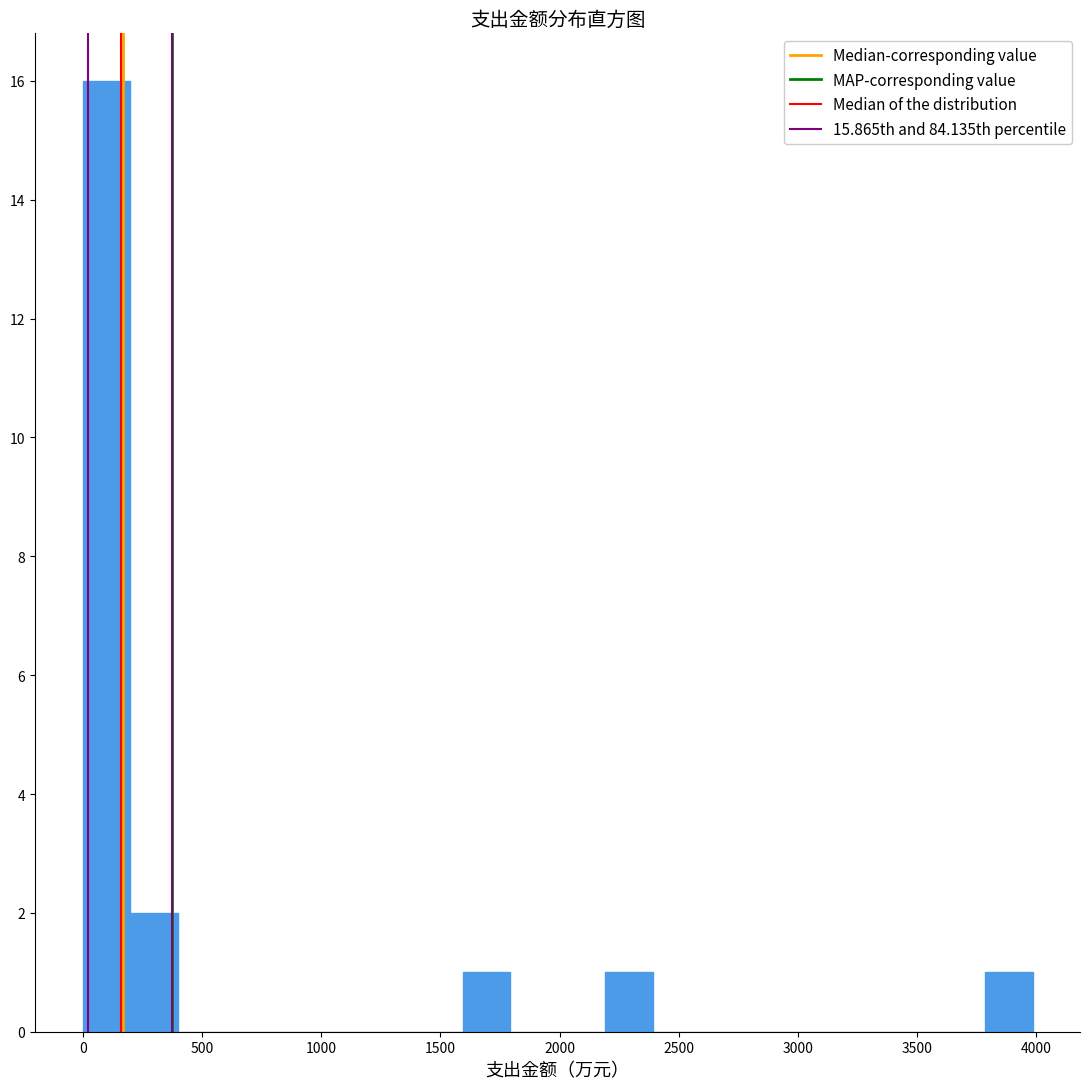

Read against the x-axis, roughly where is the centre of the tallest bar?

100